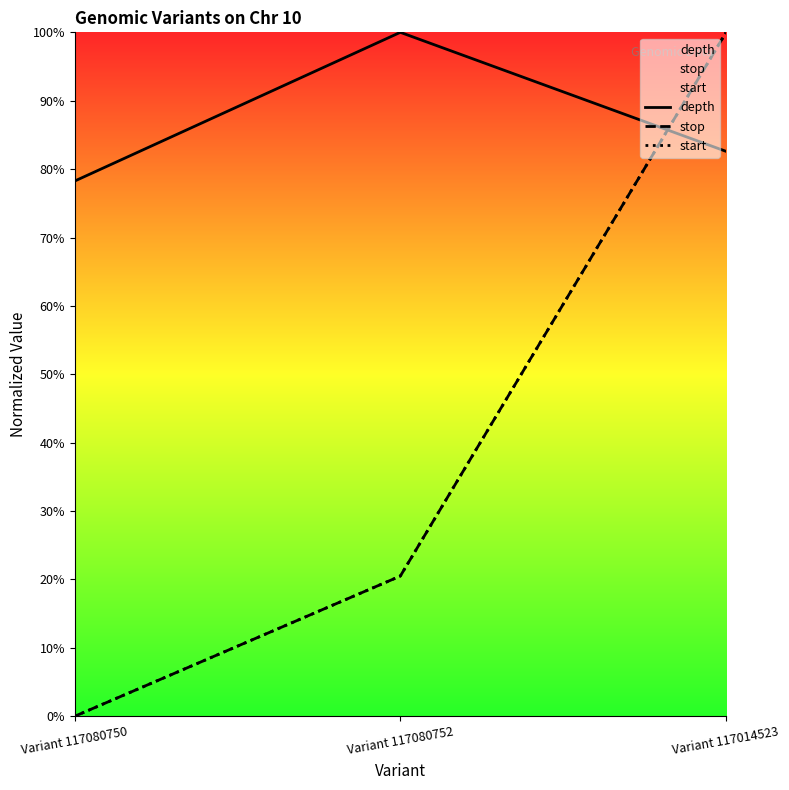

Which series changed the most between Variant 117080752 and Variant 117014523?

stop